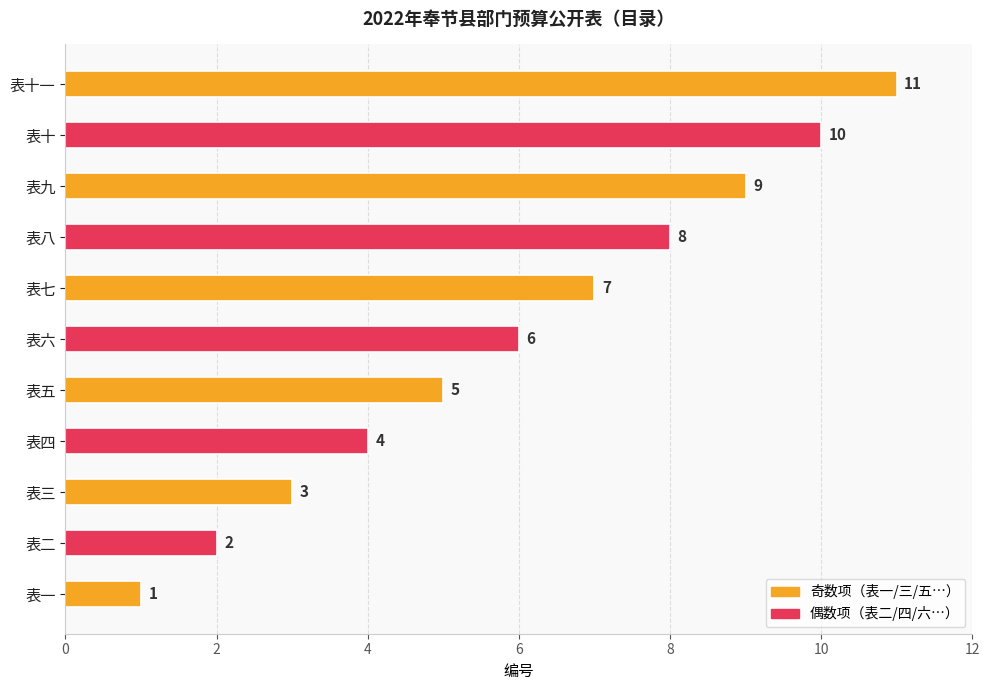

Where is the data nearest to the value 6?

表六